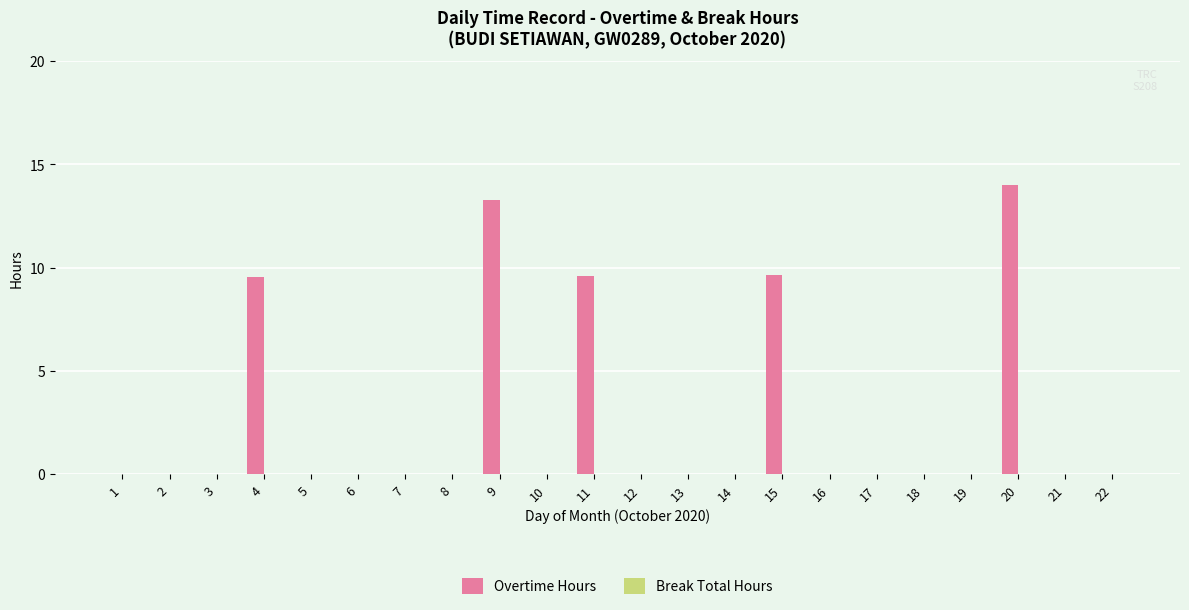

What is the approximate value at 15?

9.7